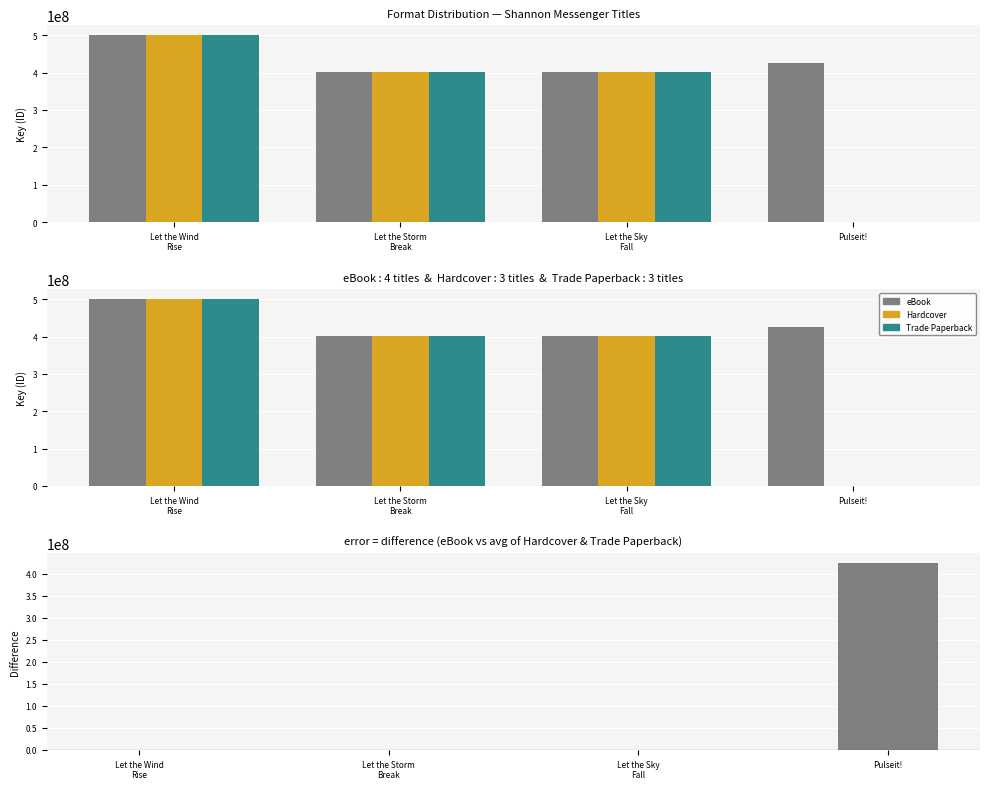

List the labels in order of eBook value, smallest first.

Let the Sky
Fall, Let the Storm
Break, Pulseit!, Let the Wind
Rise